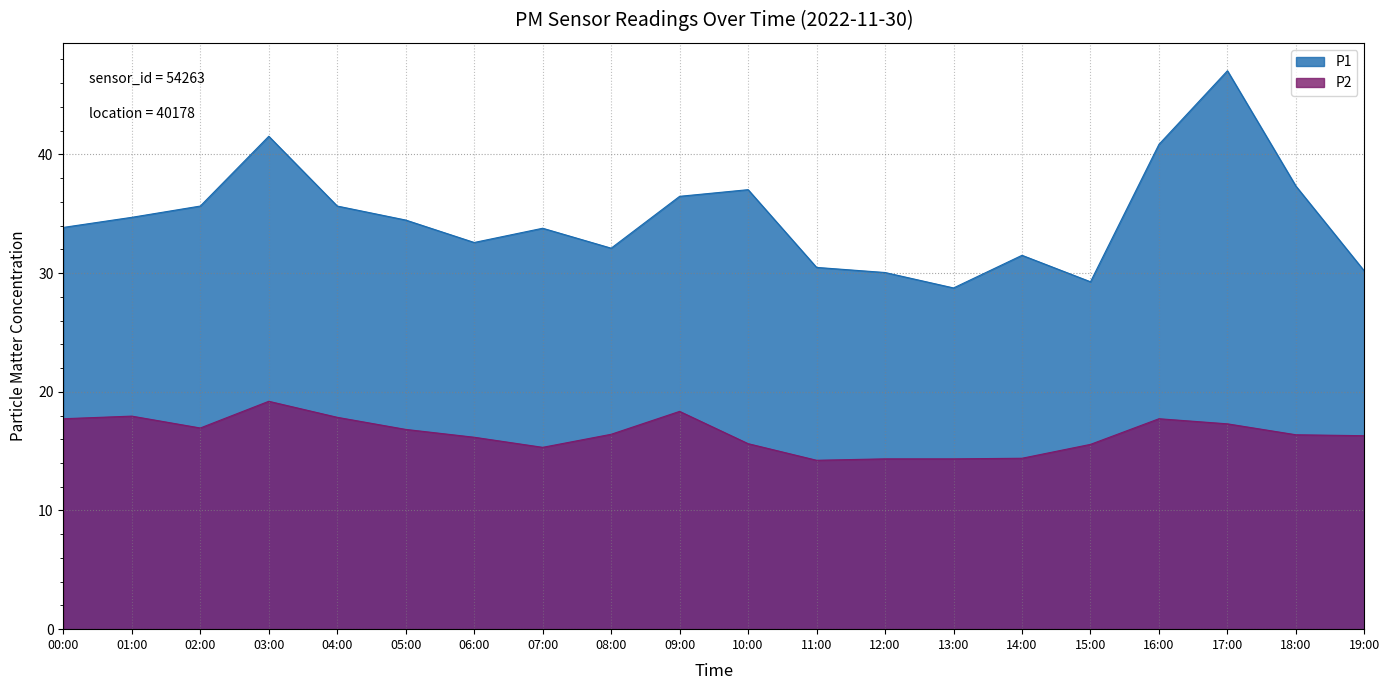

Where is the first local maximum for P2?

01:00